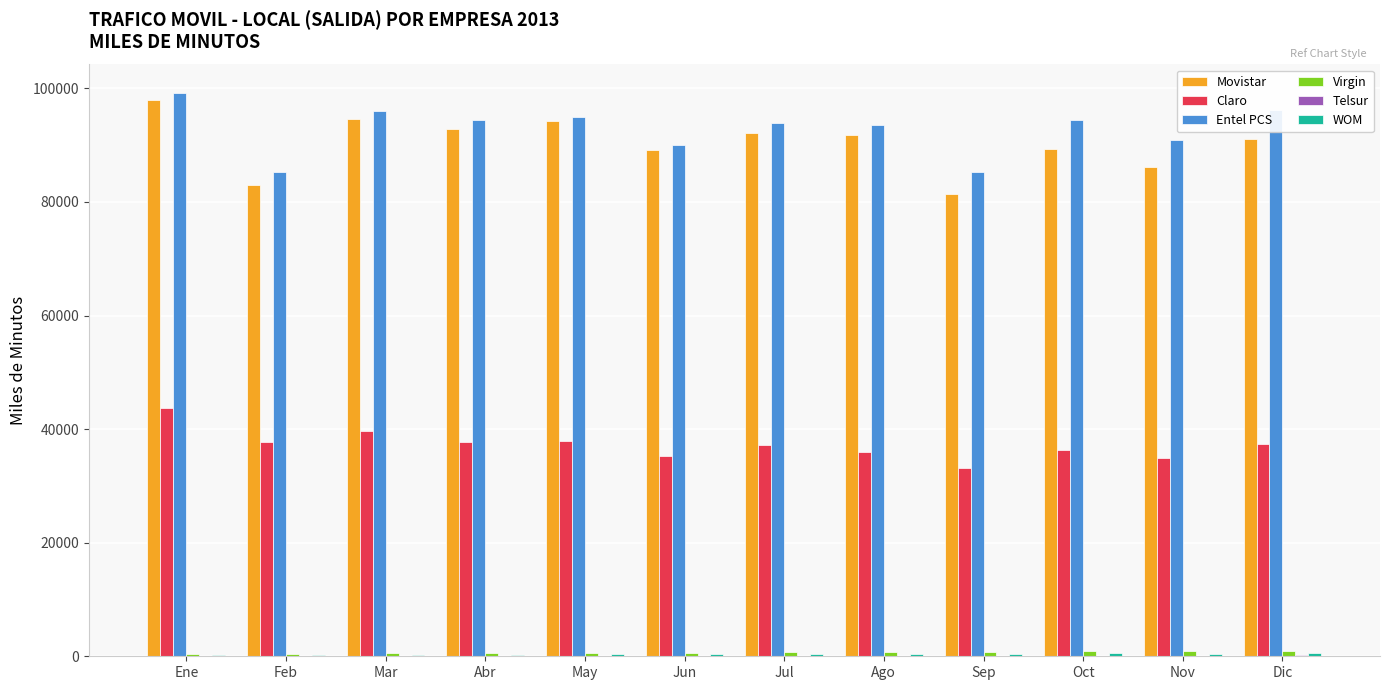

Count the number of data series in this chart.

6